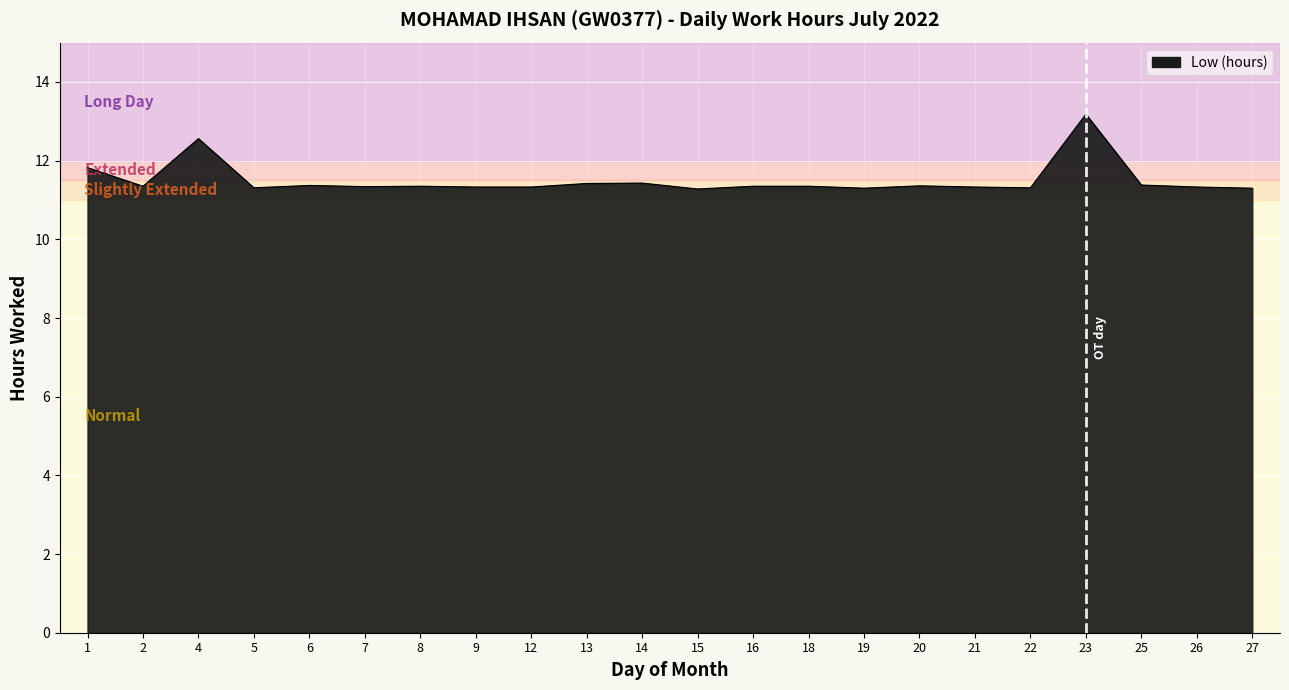

What is the ratio of the value at 14 to the value at 7?

1.0